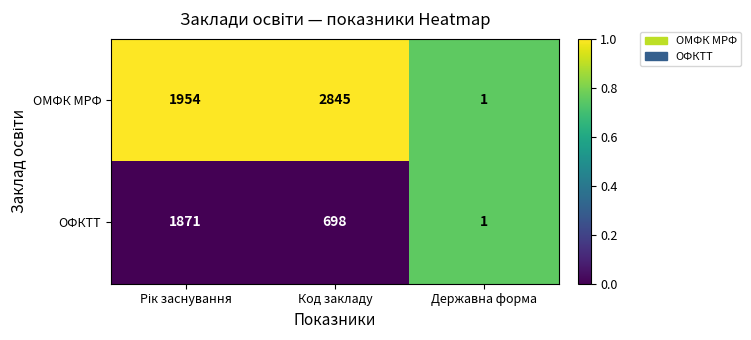

Which series has the largest total across all categories?

ОМФК МРФ